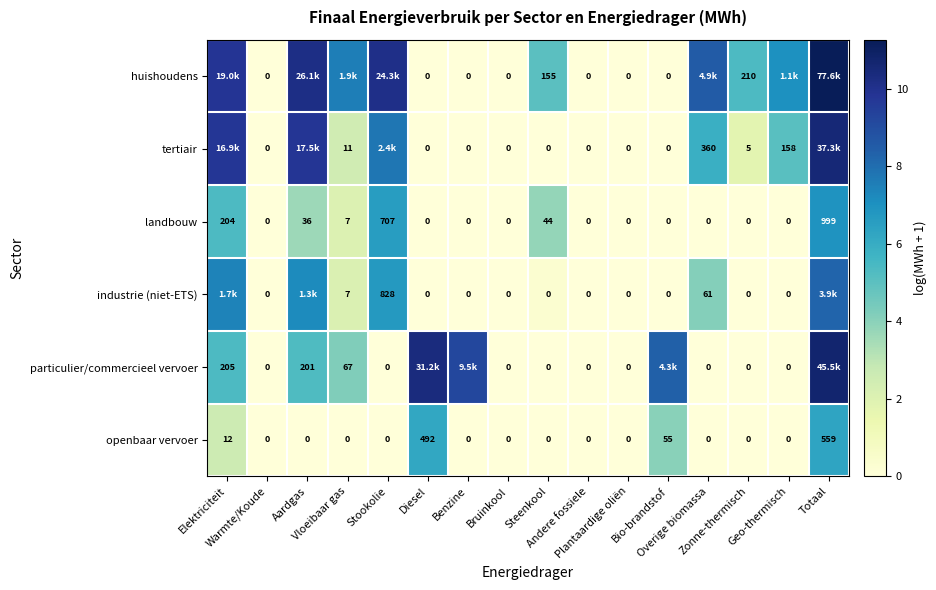

True or false: landbouw has a value of 9.5 at Totaal.

False